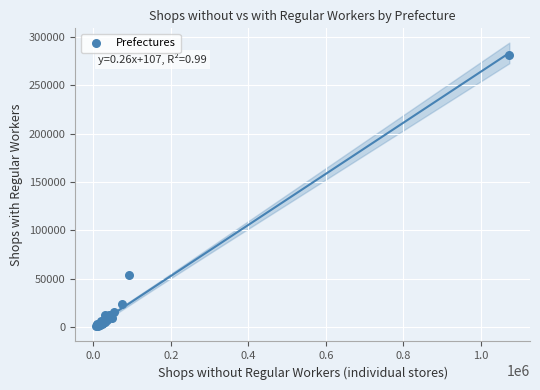

What Y value in the scatter plot is closest to 141259?

54111